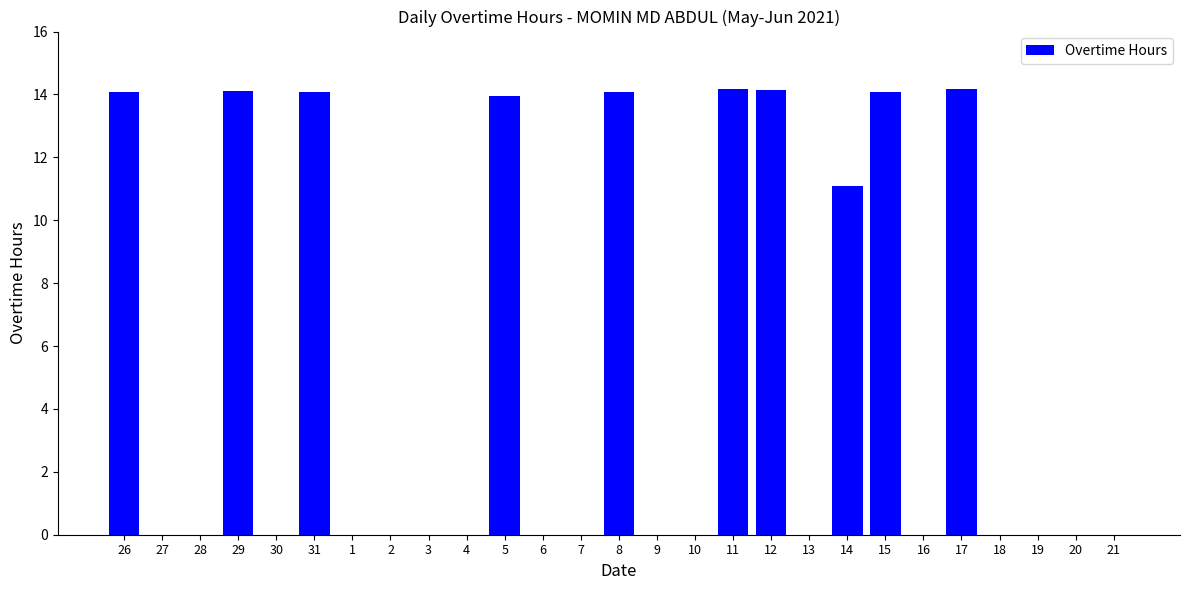

The chart shows a value of 0.0 at 6. True or false?

True